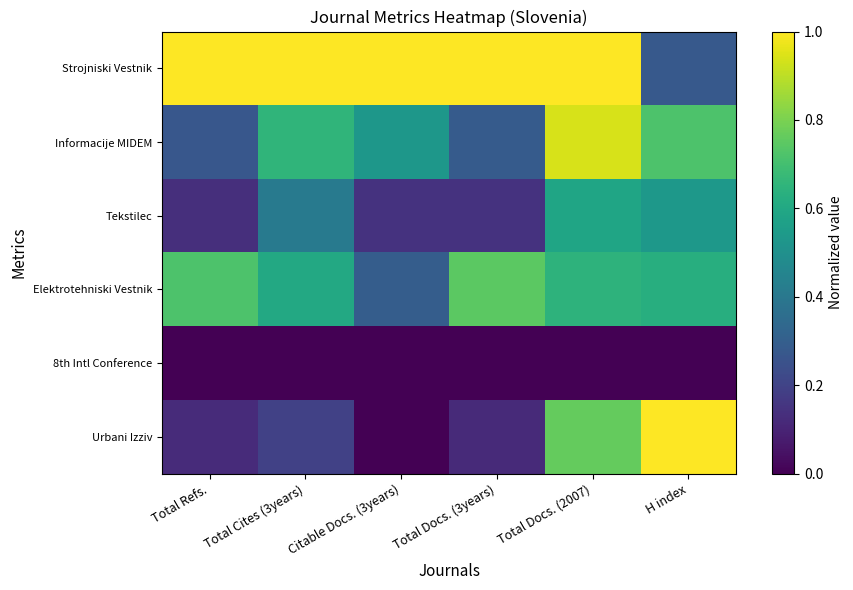

Which series has the largest total across all categories?

Strojniski Vestnik